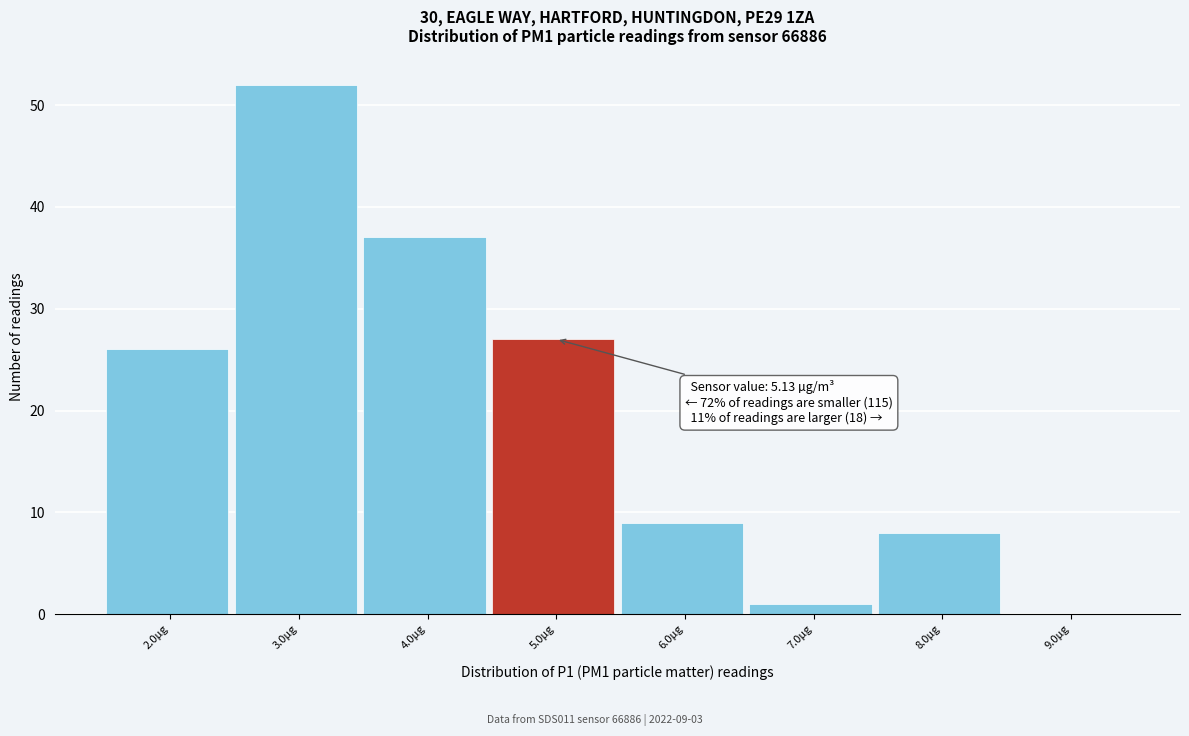

Reading right to left, what are all the values shown in this chart?

9.0µg=0	8.0µg=8	7.0µg=1	6.0µg=9	5.0µg=27	4.0µg=37	3.0µg=52	2.0µg=26